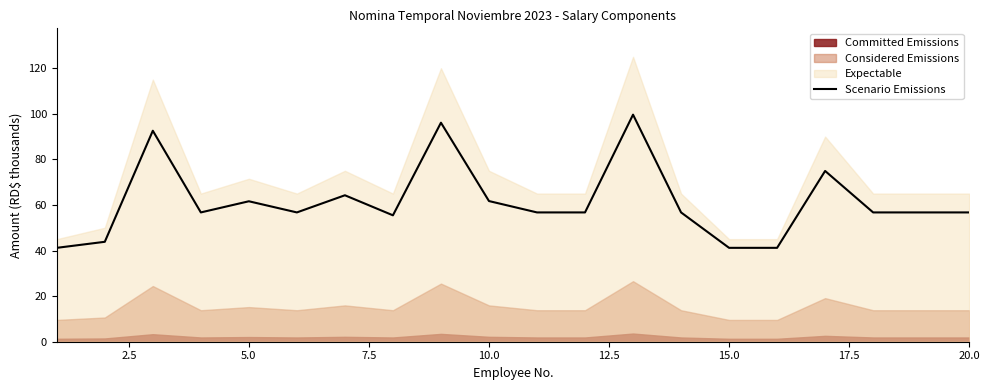

What is the highest value of the Scenario Emissions series?

99.6